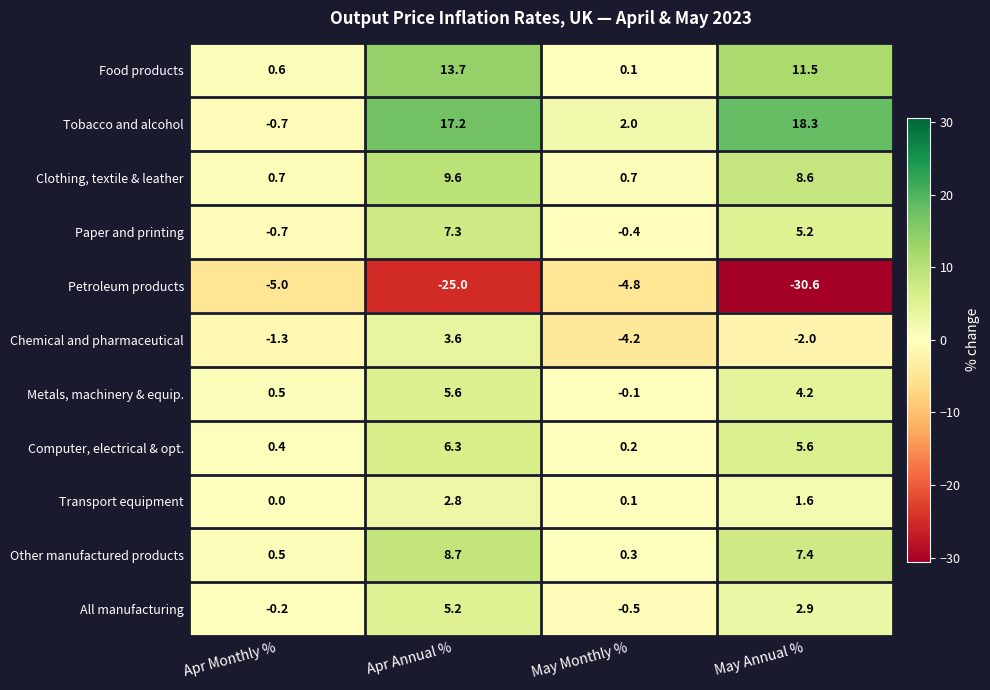

The value of Metals, machinery & equip. at May Annual % is 6.5. True or false?

False